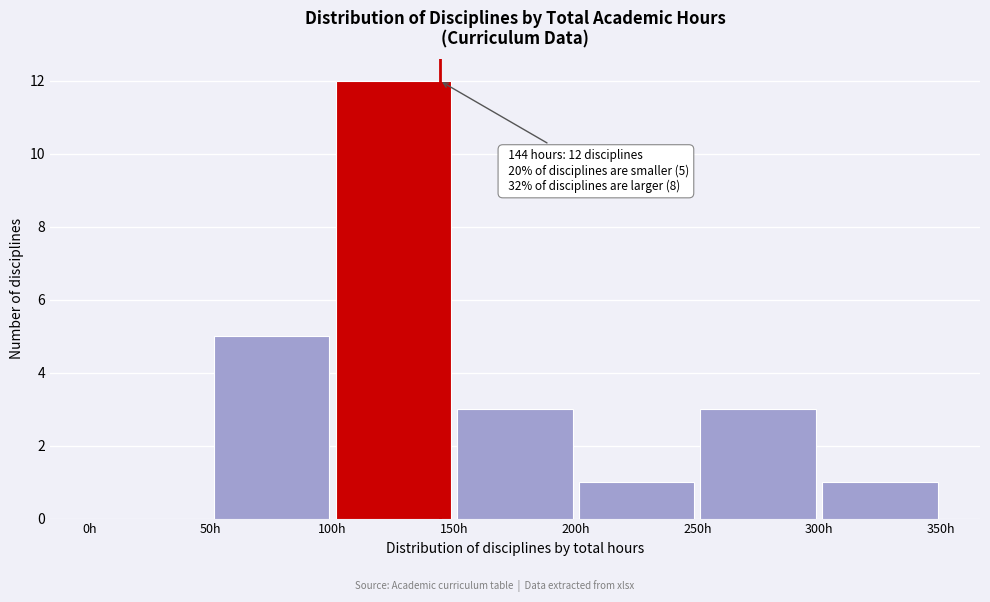

Over which range of the x-axis is the bar tallest?

100 to 150